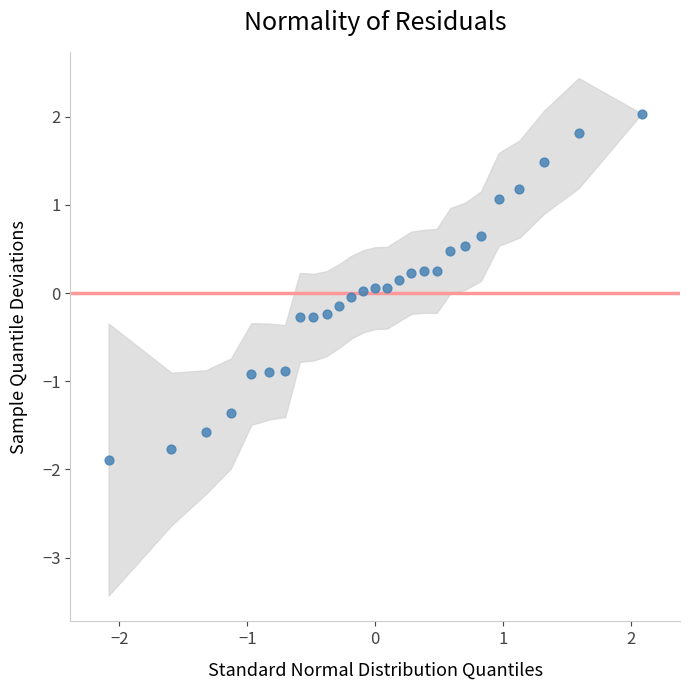

What is the range of X values (max minus min)?

4.2